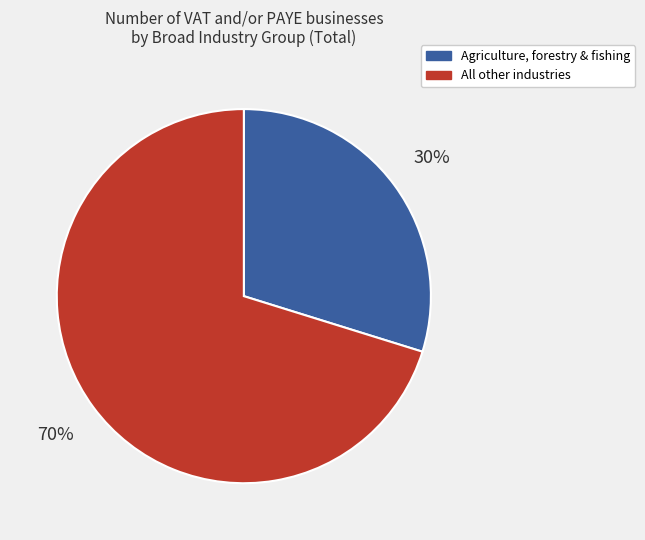

Is it true that Agriculture, forestry & fishing is 30% of the pie?

True